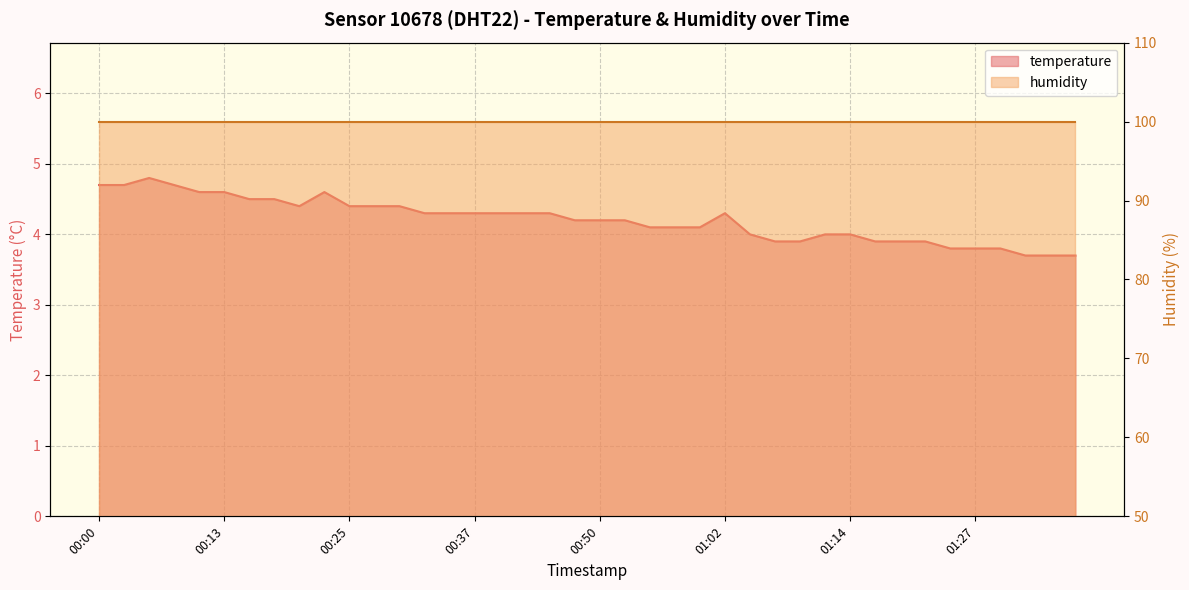

The value at 00:37 is 4.3. True or false?

True